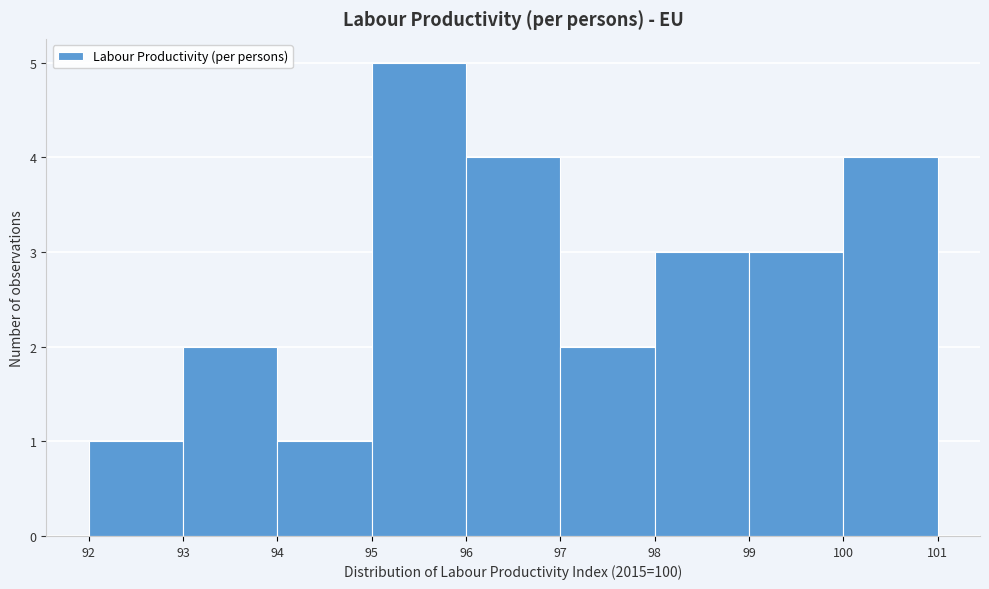

Reading left to right, transcribe this chart: for each bar, give the range it covers on the x-axis and its height. The values are not printed on the chart, so give them approximately, as read against the axis.

92 to 93: 1
93 to 94: 2
94 to 95: 1
95 to 96: 5
96 to 97: 4
97 to 98: 2
98 to 99: 3
99 to 100: 3
100 to 101: 4